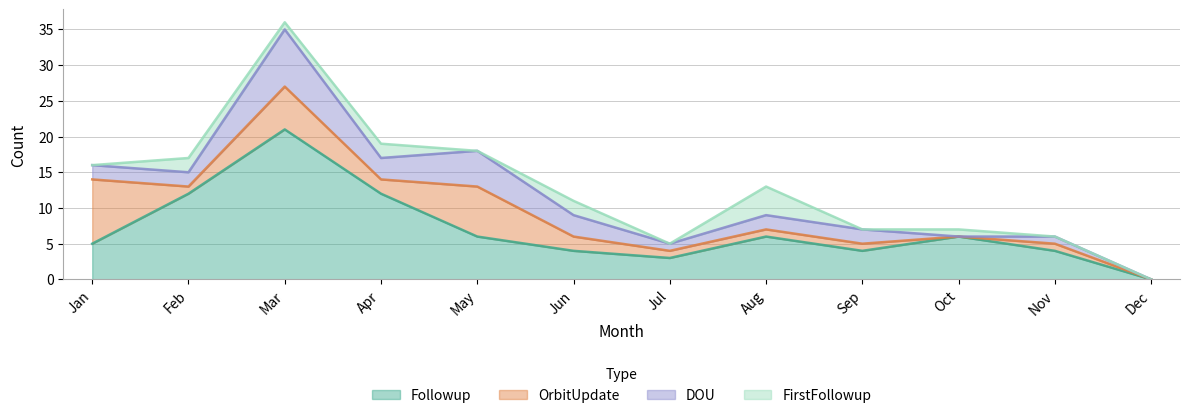

Which has a higher value, May or Nov?

May